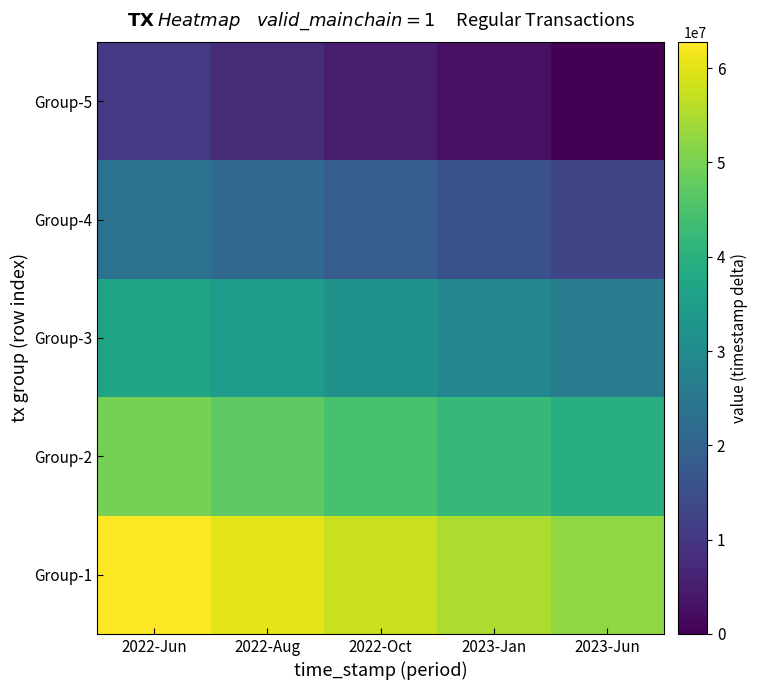

What is the total value across all series at 2022-Aug?

170142542